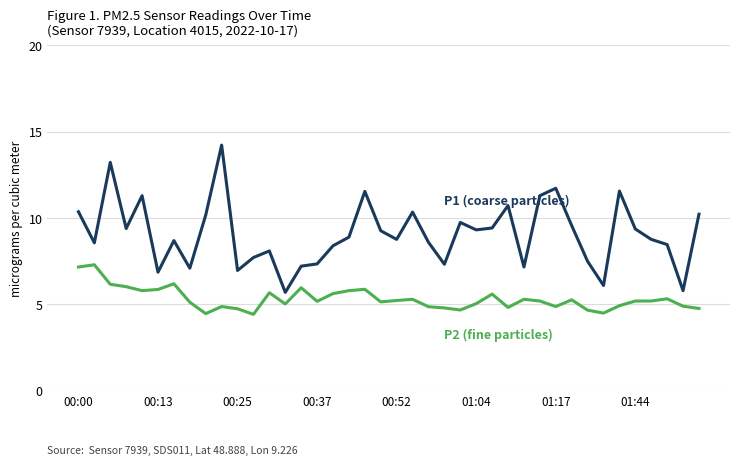

What is the maximum value shown in the chart?

14.2